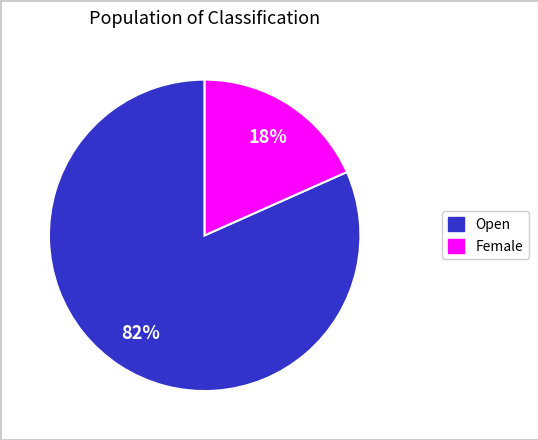

Is there any slice that represents more than half of the pie?

Yes